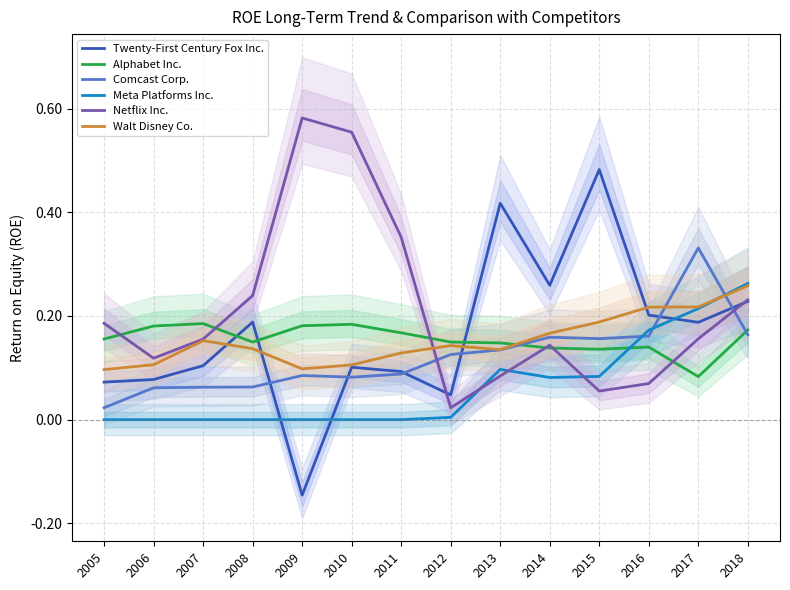

After their last crossing, which series has the higher values: Netflix Inc. or Alphabet Inc.?

Netflix Inc.